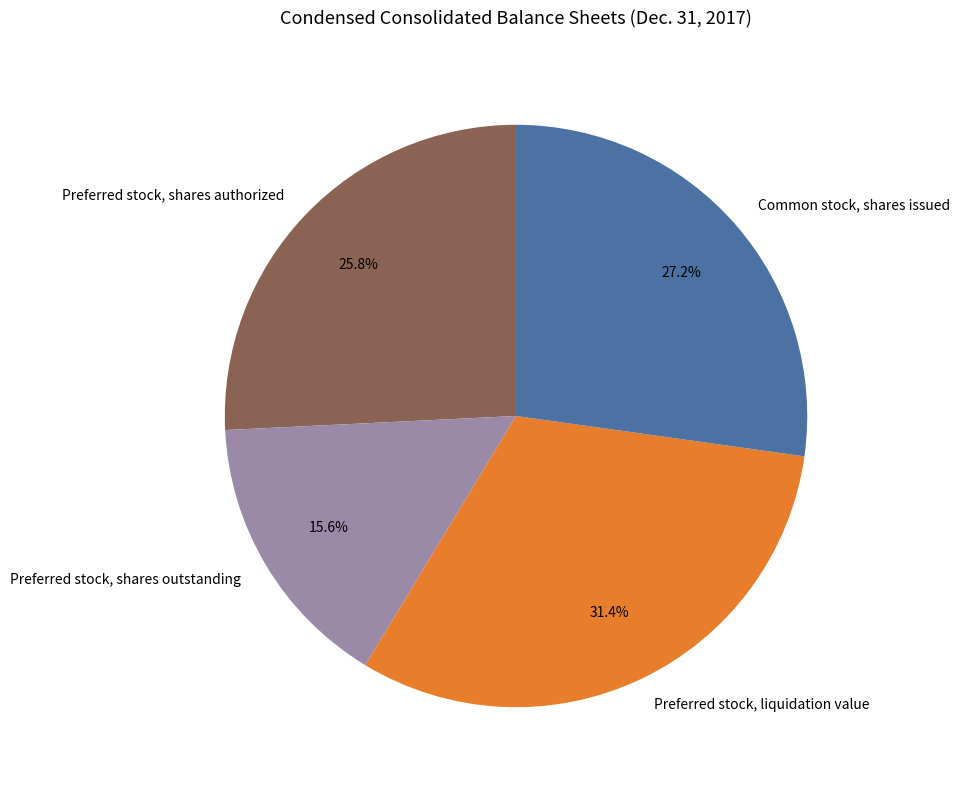

How much of the chart is everything except Preferred stock, liquidation value?

68.6%